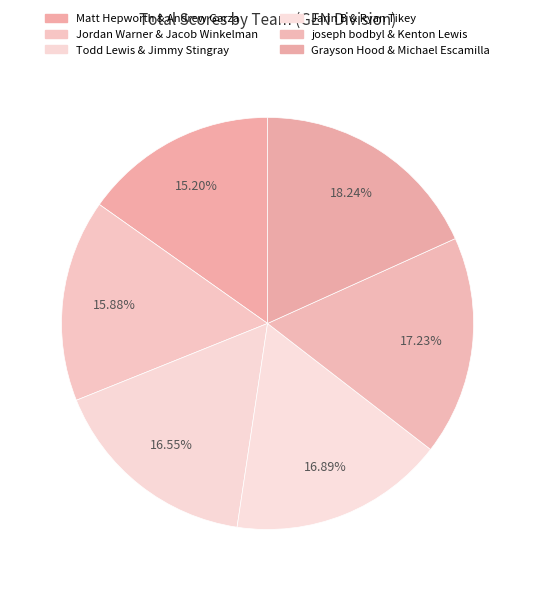

What is the smallest slice in the pie chart?

Matt Hepworth & Andrew Garza